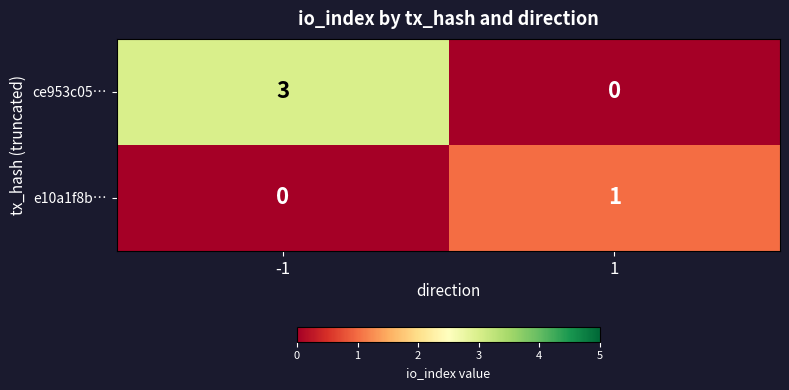

What is the sum of the ce953c05… values at 1 and -1?

3